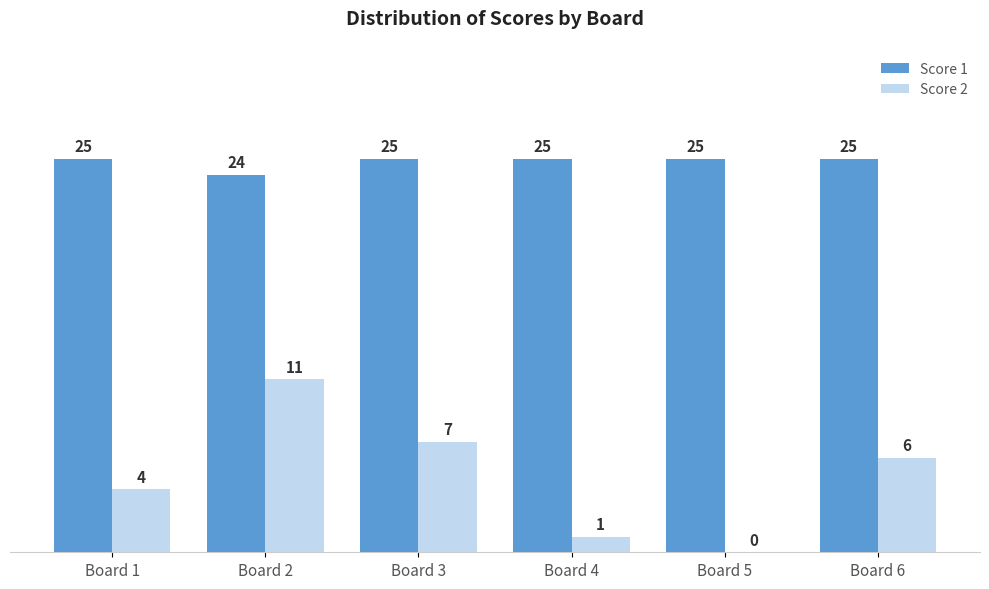

At which category is the sum across all series the highest?

Board 2